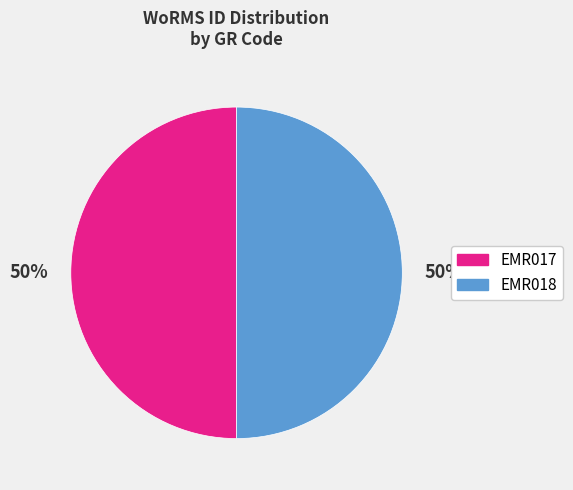

How many slices are in this pie chart?

2